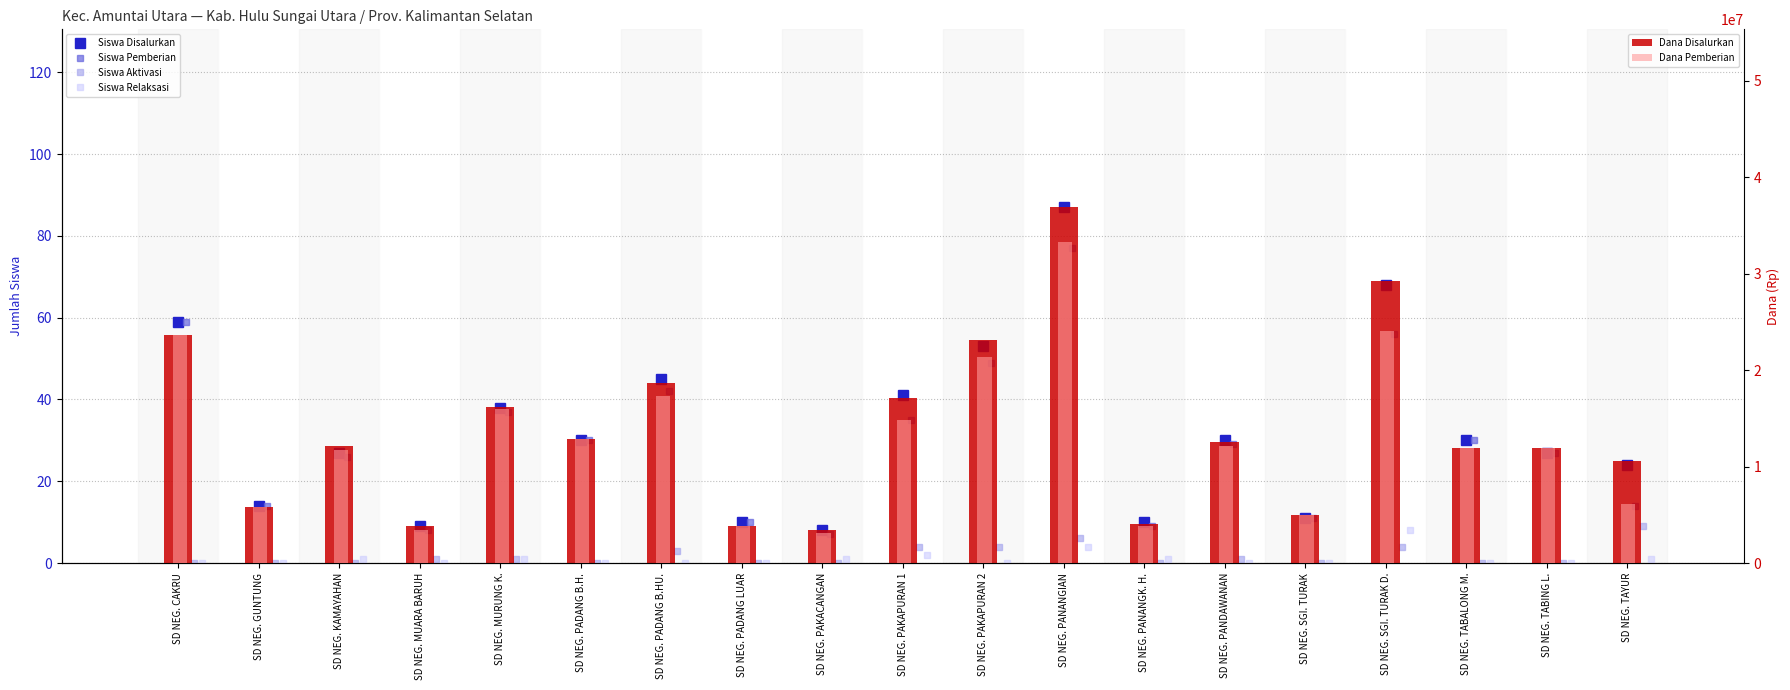

True or false: Dana Disalurkan has a value of 4050000 at SD NEG. PANANGK. H..

True